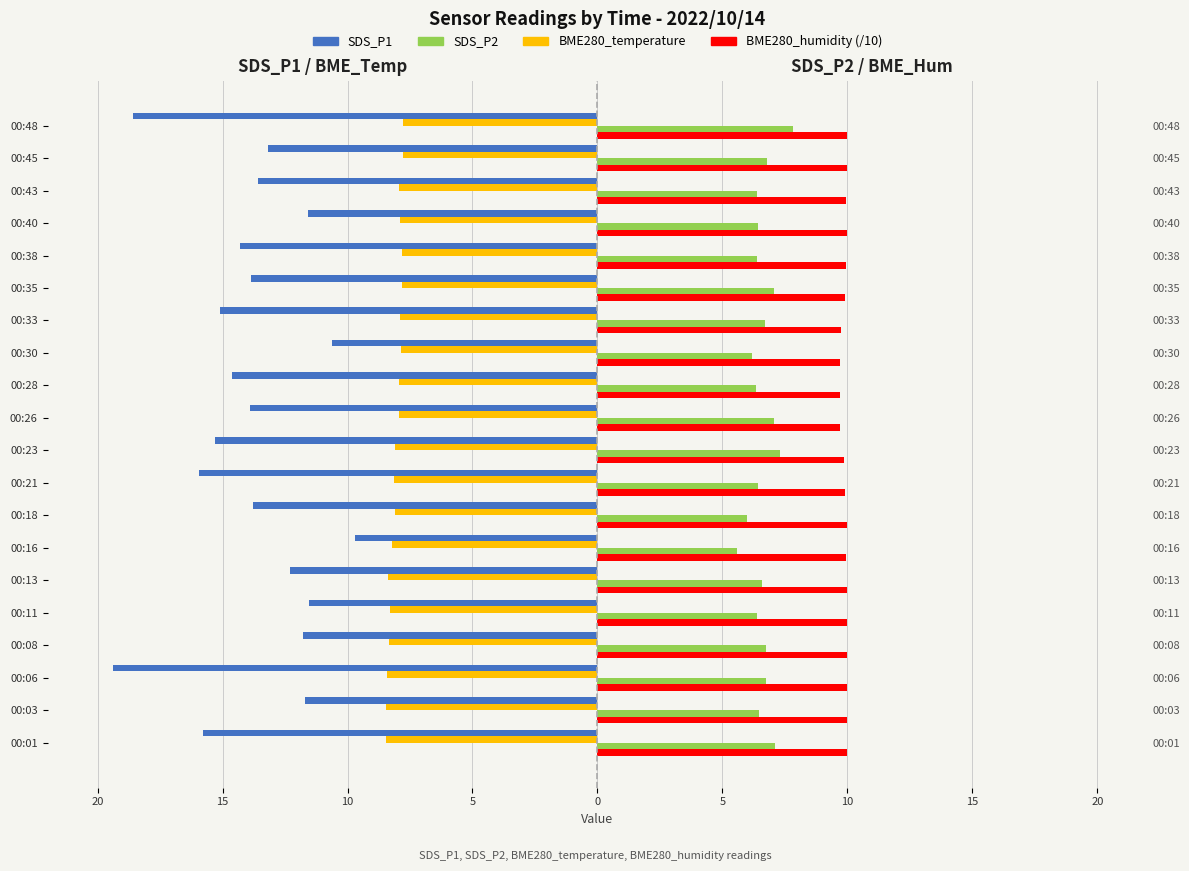

What are all the series names shown in the legend?

SDS_P1, BME280_temperature, SDS_P2, BME280_humidity (/10)